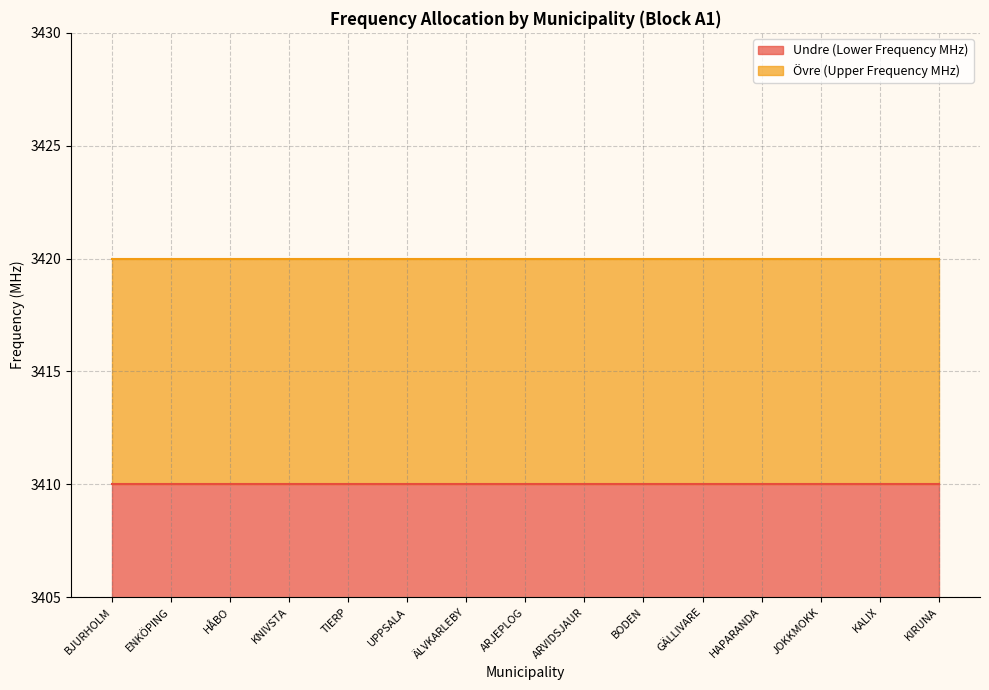

Which series changed the most between BJURHOLM and ÄLVKARLEBY?

Undre (Lower Frequency MHz)